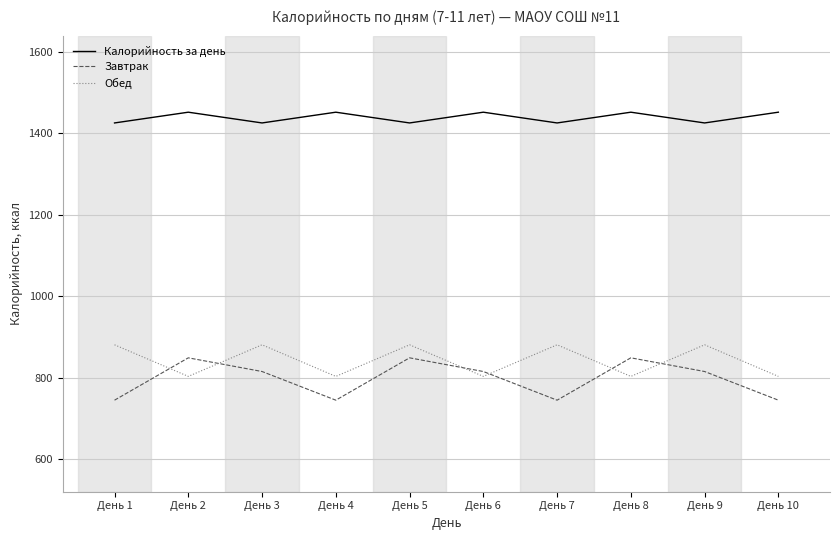

What are all the series names shown in the legend?

Калорийность за день, Завтрак, Обед